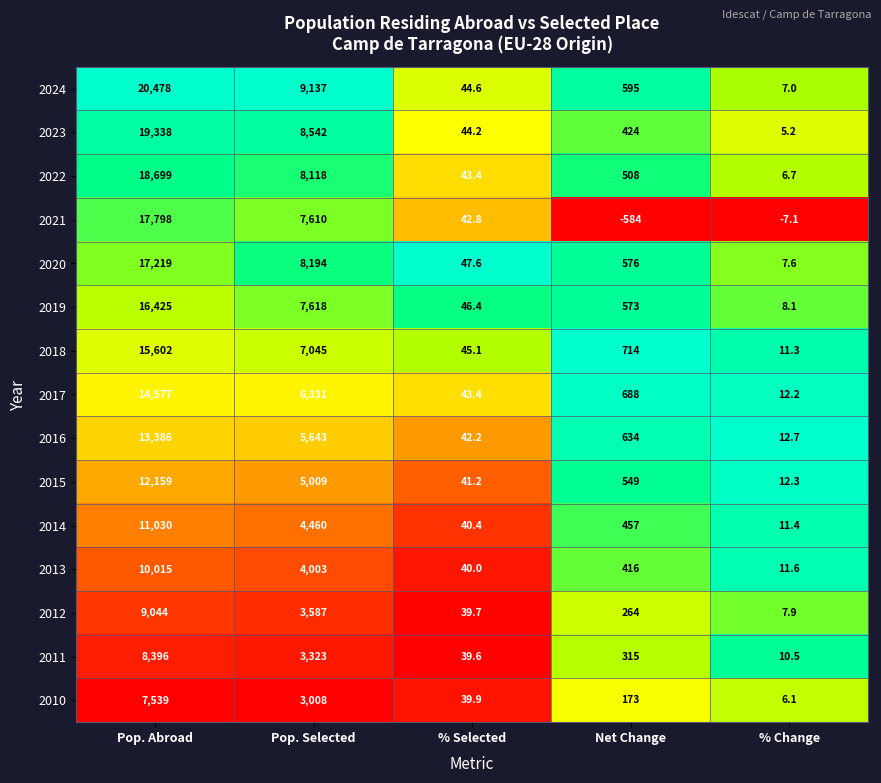

What is the highest value of the 2022 series?

18699.0